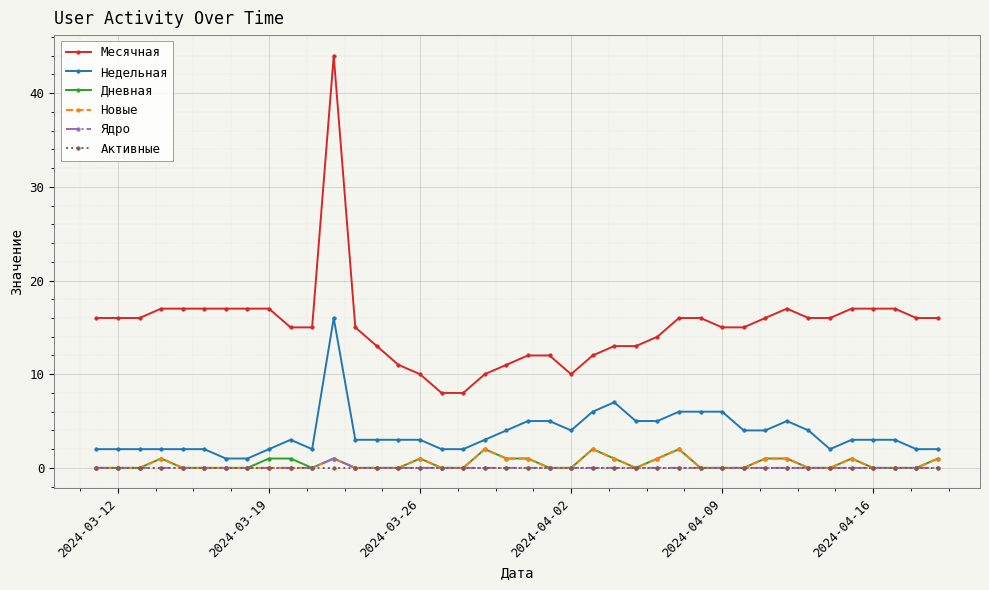

Which series has the largest total across all categories?

Месячная